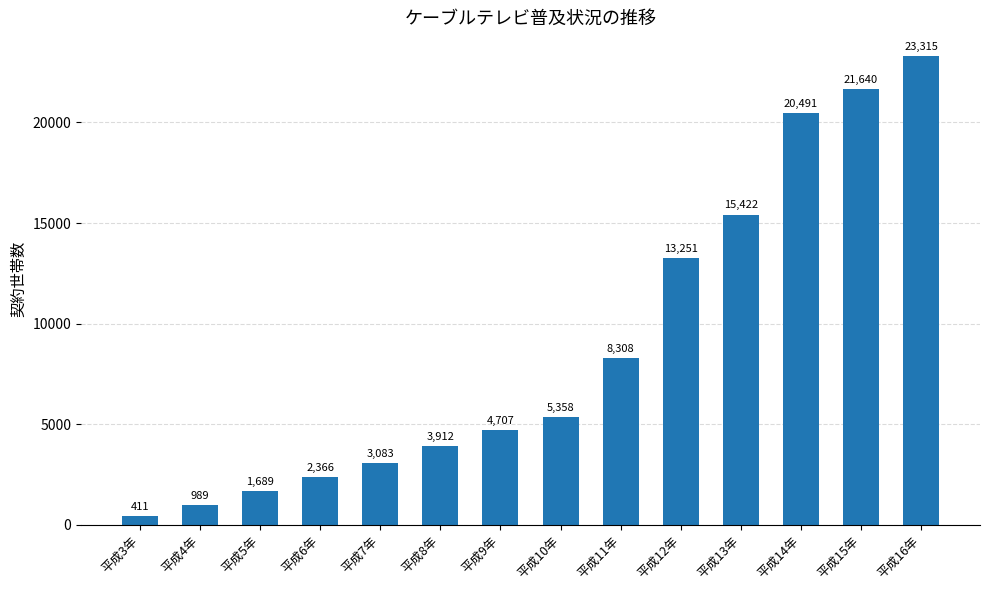

At which label is the value closest to 11863?

平成12年